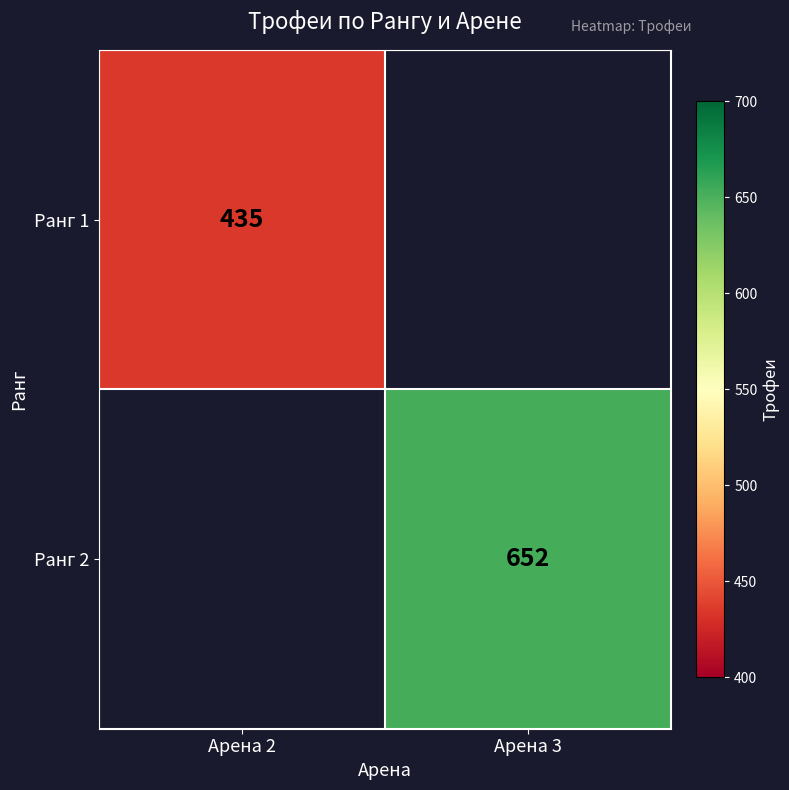

Is it true that Ранг 1 equals 435 at Арена 2?

True